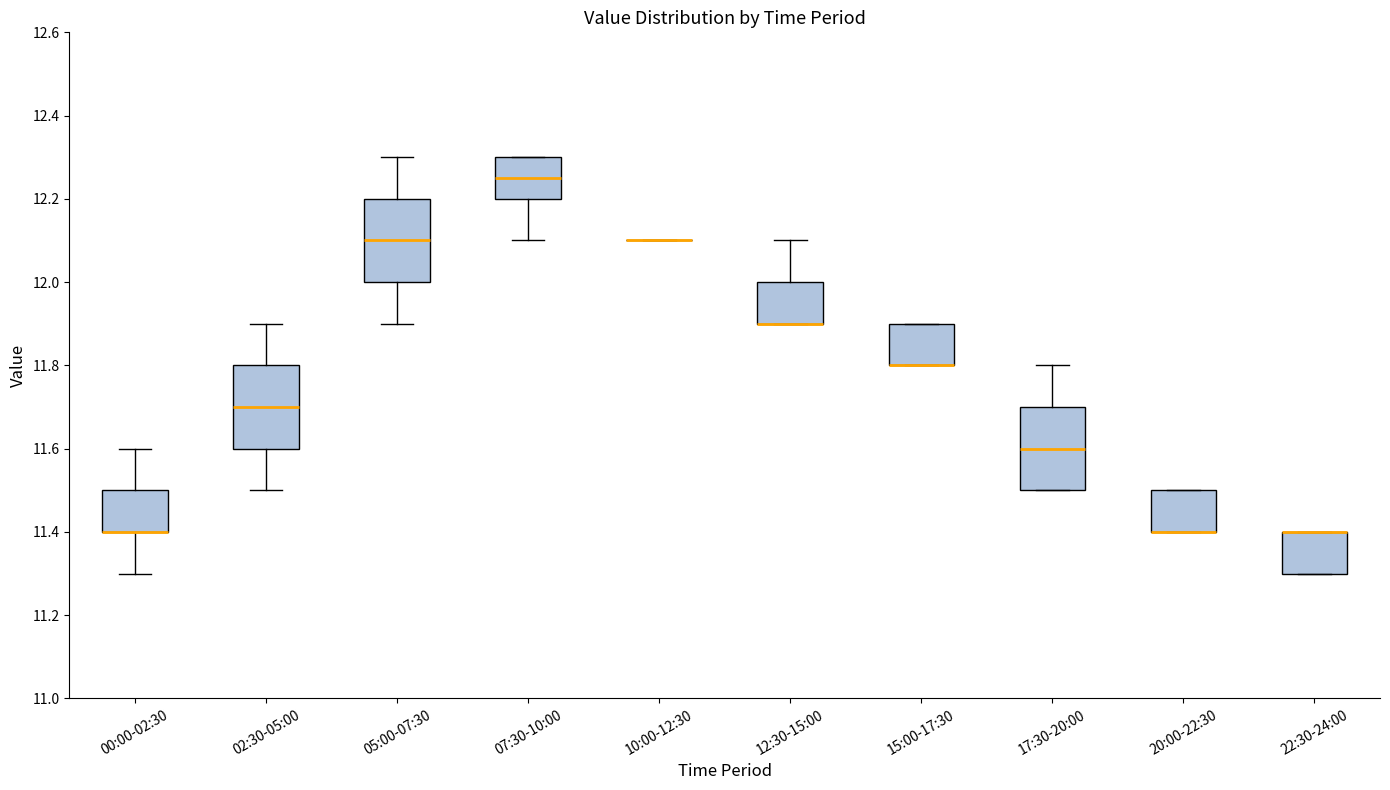

Reading left to right, transcribe this box plot: for each box, give where its median line is, the range the box spans, and where its two whiskers end, as read against the y-axis. The values are not printed on the chart, so give them approximately, as read against the axis.

00:00-02:30: median 11.40 (drawn on the box's lower edge), box 11.40 to 11.50, whiskers 11.30 to 11.60
02:30-05:00: median 11.70, box 11.60 to 11.80, whiskers 11.50 to 11.90
05:00-07:30: median 12.10, box 12.00 to 12.20, whiskers 11.90 to 12.30
07:30-10:00: median 12.26, box 12.20 to 12.30, whiskers 12.10 to 12.30
10:00-12:30: box collapsed to a line at 12.10, whiskers 12.10 to 12.10
12:30-15:00: median 11.90 (drawn on the box's lower edge), box 11.90 to 12.00, whiskers 11.90 to 12.10
15:00-17:30: median 11.80 (drawn on the box's lower edge), box 11.80 to 11.90, whiskers 11.80 to 11.90
17:30-20:00: median 11.60, box 11.50 to 11.70, whiskers 11.50 to 11.80
20:00-22:30: median 11.40 (drawn on the box's lower edge), box 11.40 to 11.50, whiskers 11.40 to 11.50
22:30-24:00: median 11.40 (drawn on the box's upper edge), box 11.30 to 11.40, whiskers 11.30 to 11.40